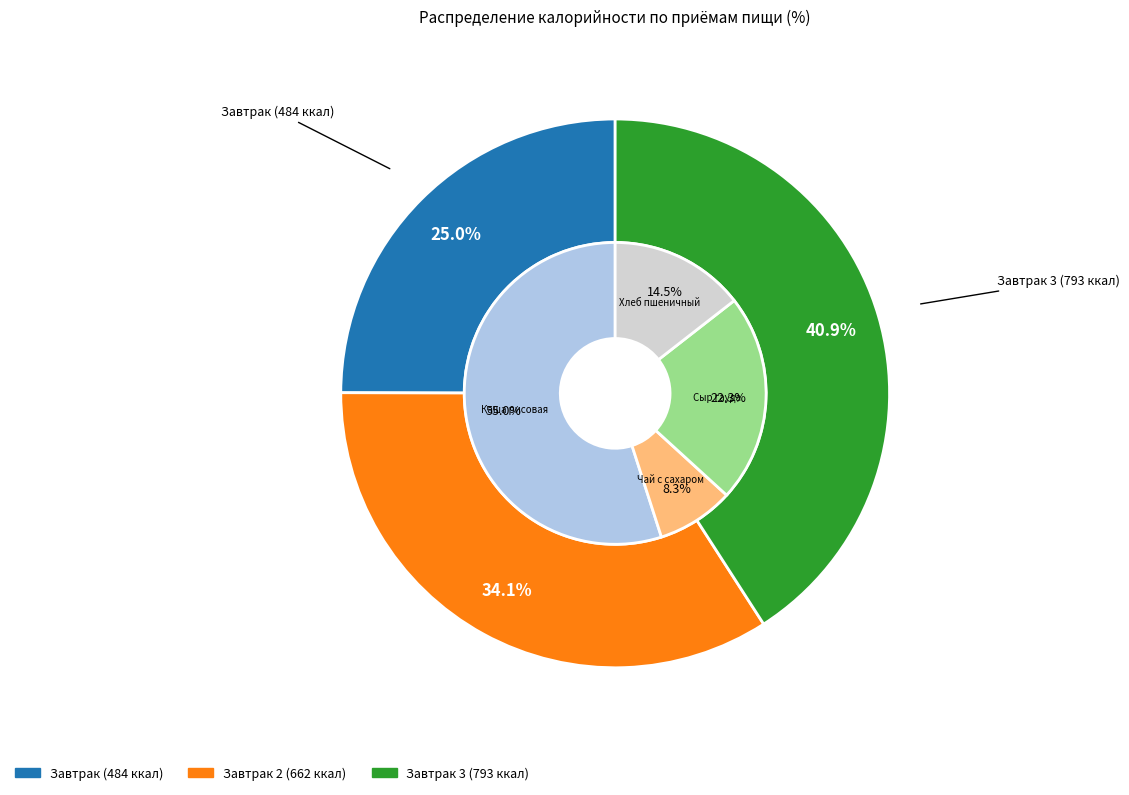

Which slice is the smallest?

Завтрак